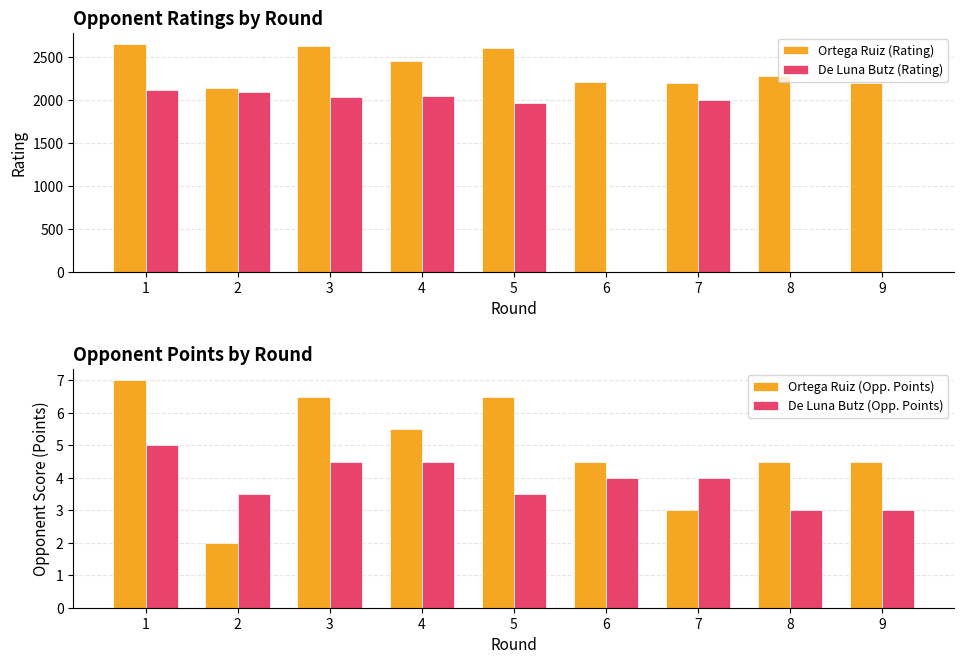

What is the sum of the De Luna Butz (Opp. Points) values at 6 and 9?

7.0